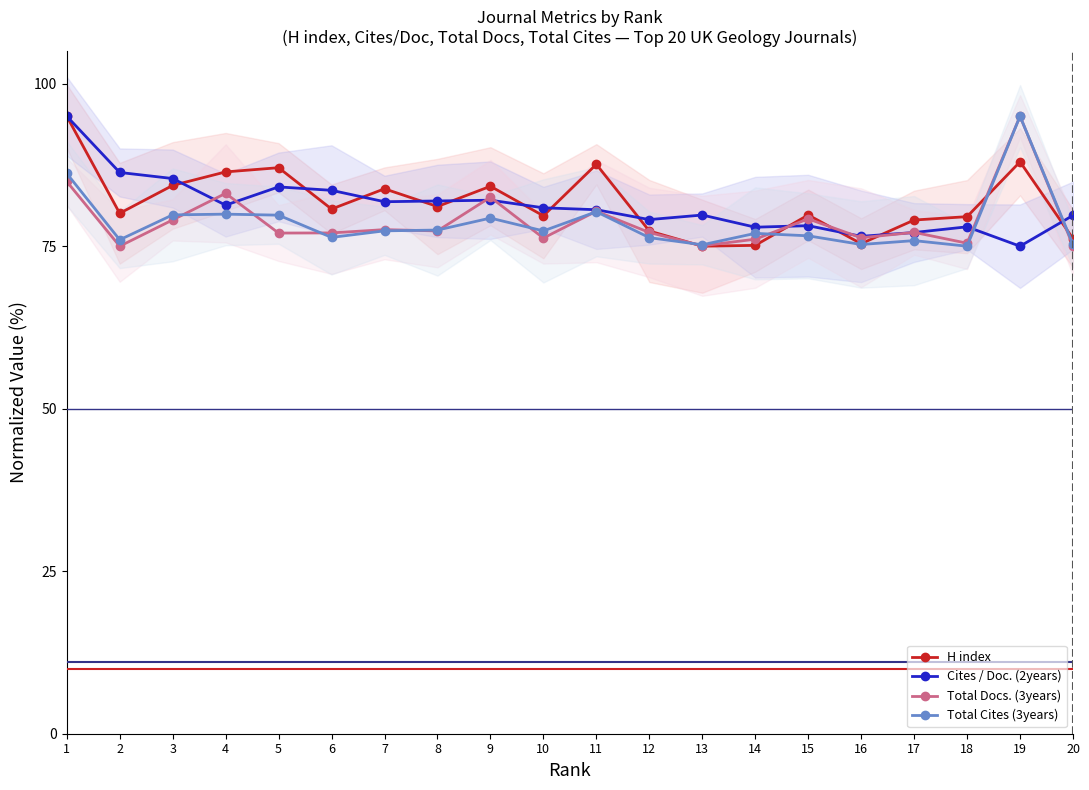

How many data points in Cites / Doc. (2years) are above 80?

11